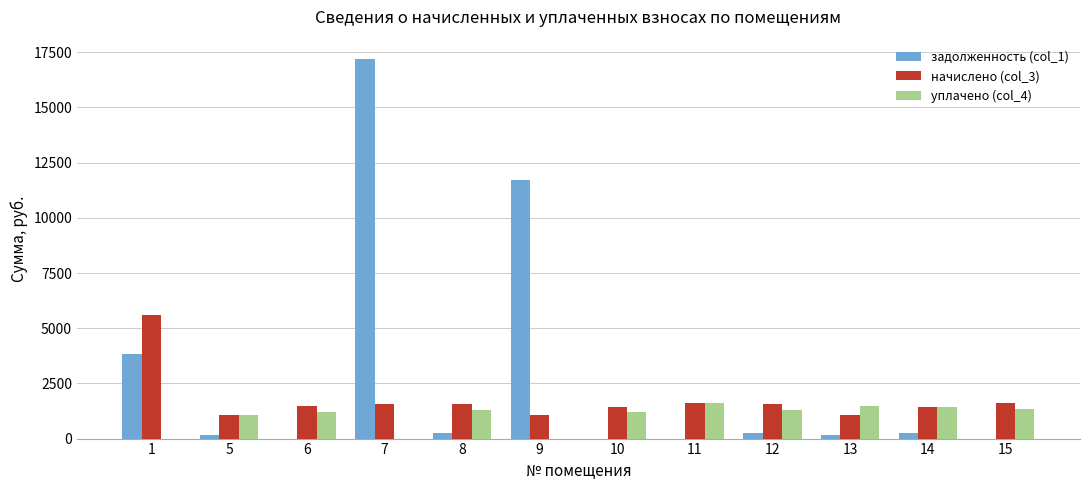

What is the difference between the начислено (col_3) values at 9 and 7?

505.4